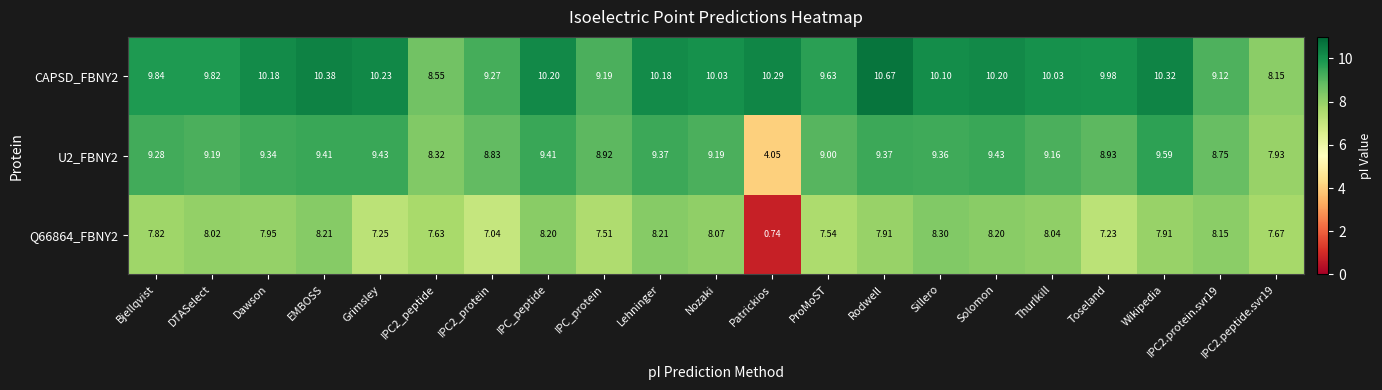

Between IPC2_peptide and Sillero, which series saw the biggest shift?

CAPSD_FBNY2